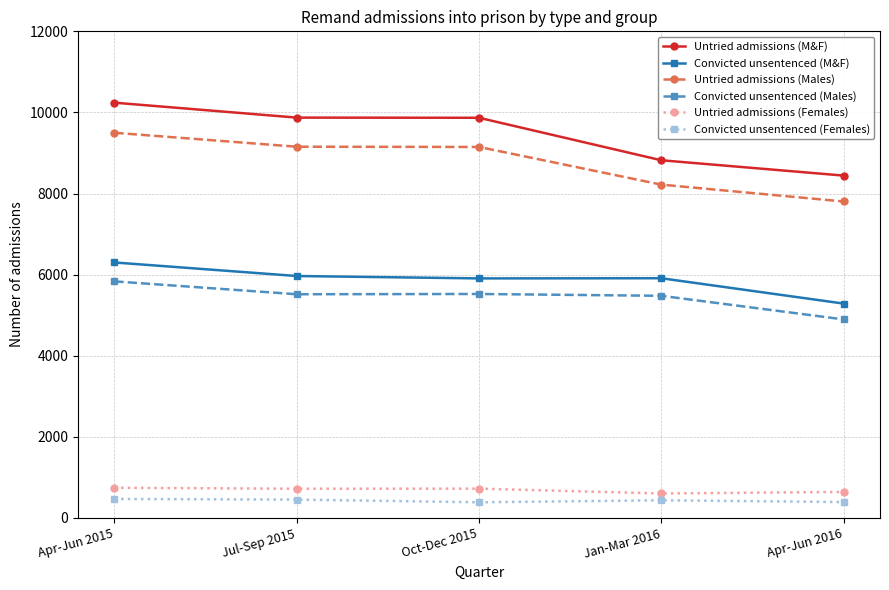

True or false: Convicted unsentenced (Females) and Untried admissions (M&F) cross at least once.

False